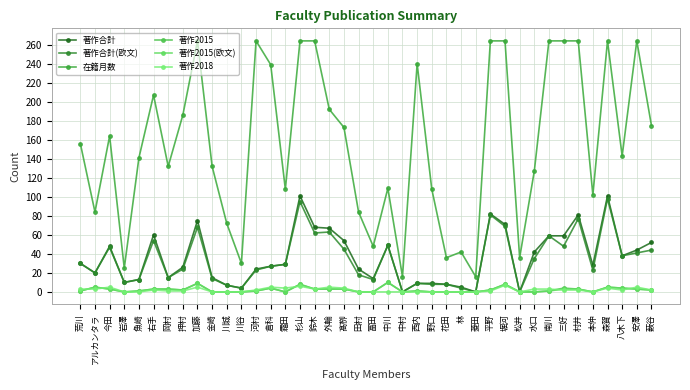

What is the average value of the 著作2018 series?

2